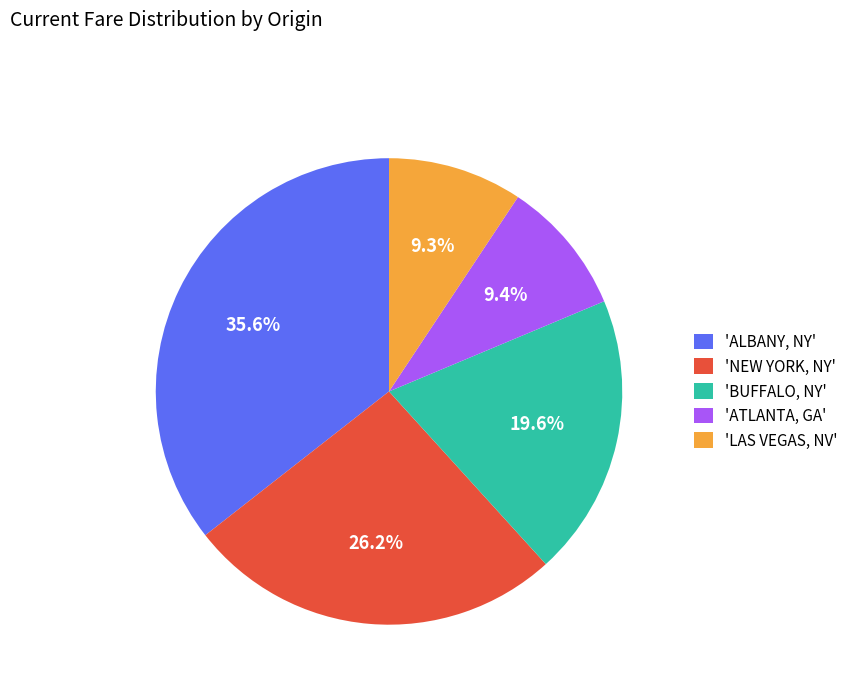

Does any single category account for the majority?

No